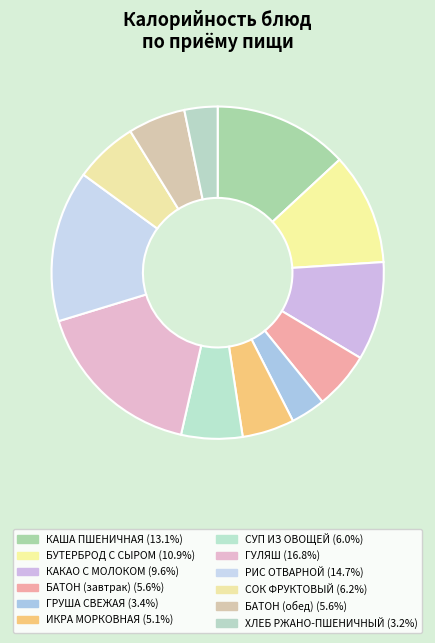

How many segments does this pie chart have?

12